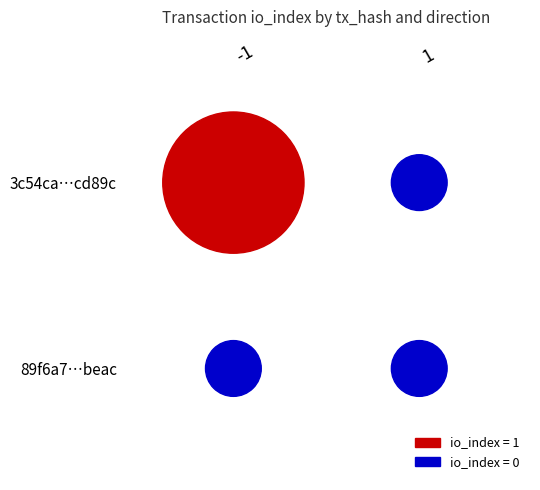

Reading right to left, transcribe all the data shown in this chart.

3c54ca64e5cf789e275c9e78f49c8f5c95cd89c: 1=0	-1=1
89f6a7e3a2a0aca9ab3c5994ad12fd4332fbeac: 1=0	-1=0